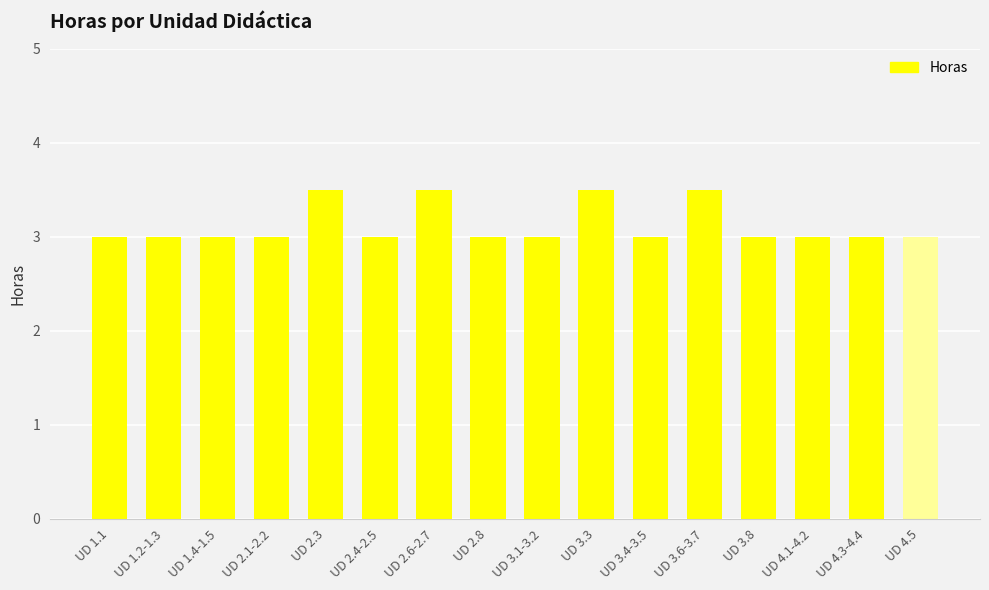

How many bars are there in total?

16